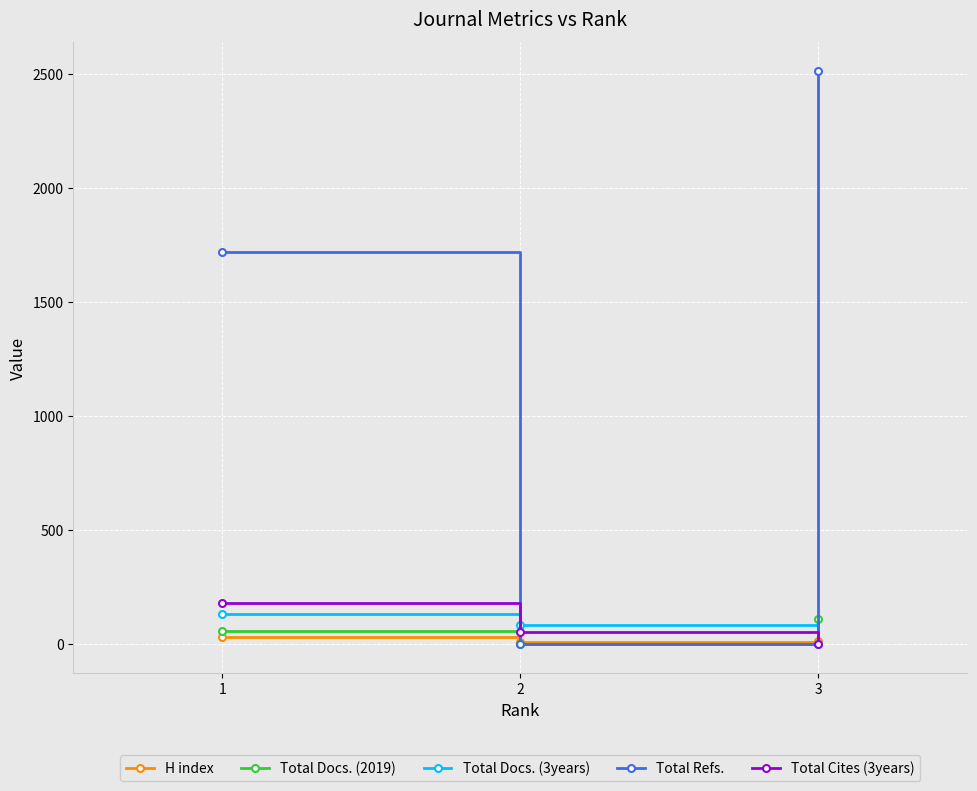

True or false: Total Cites (3years) has a value of 0 at 3.

True